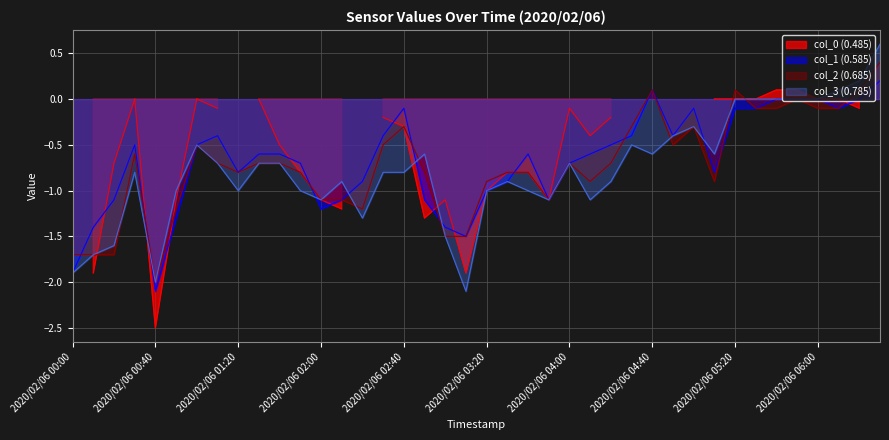

Read the col_3 (0.785) value at 2020/02/06 04:40.

-0.6